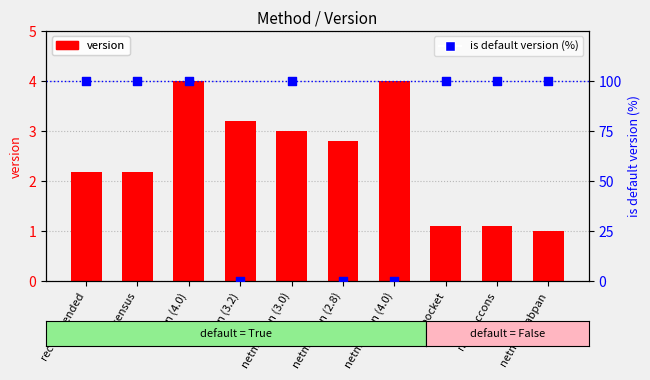

What are all the series names shown in the legend?

version, is default version (%)